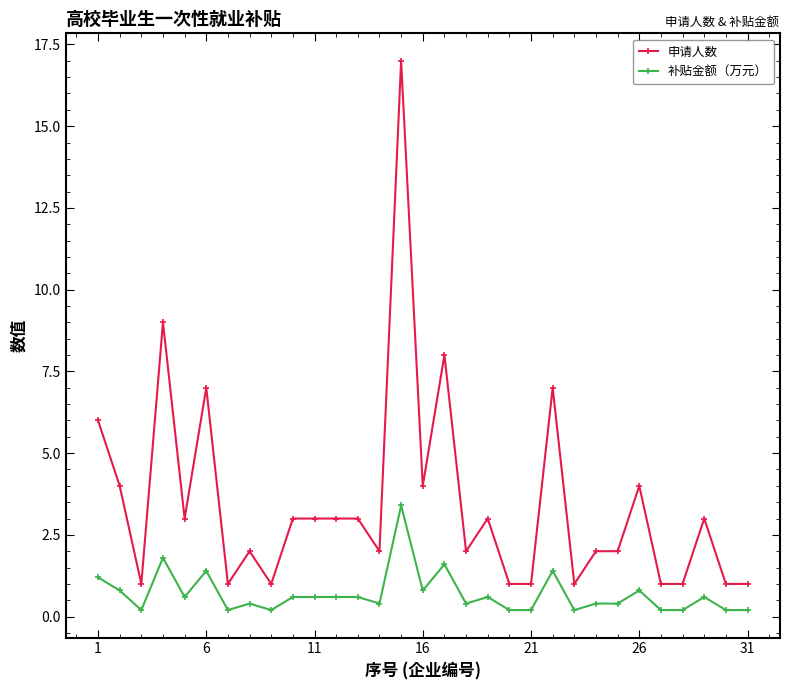

Count the number of data series in this chart.

2